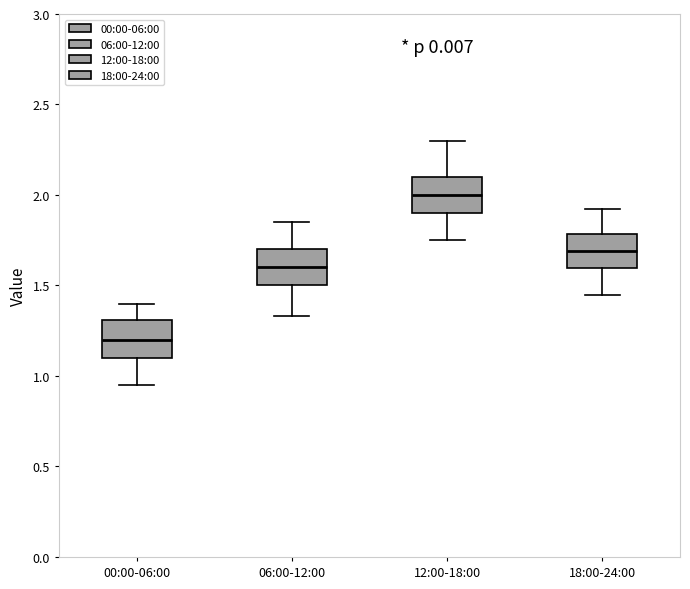

Where is the lower edge of the box for 12:00-18:00 on the y-axis? The values are not printed on the chart, so give them approximately, as read against the axis.

1.90